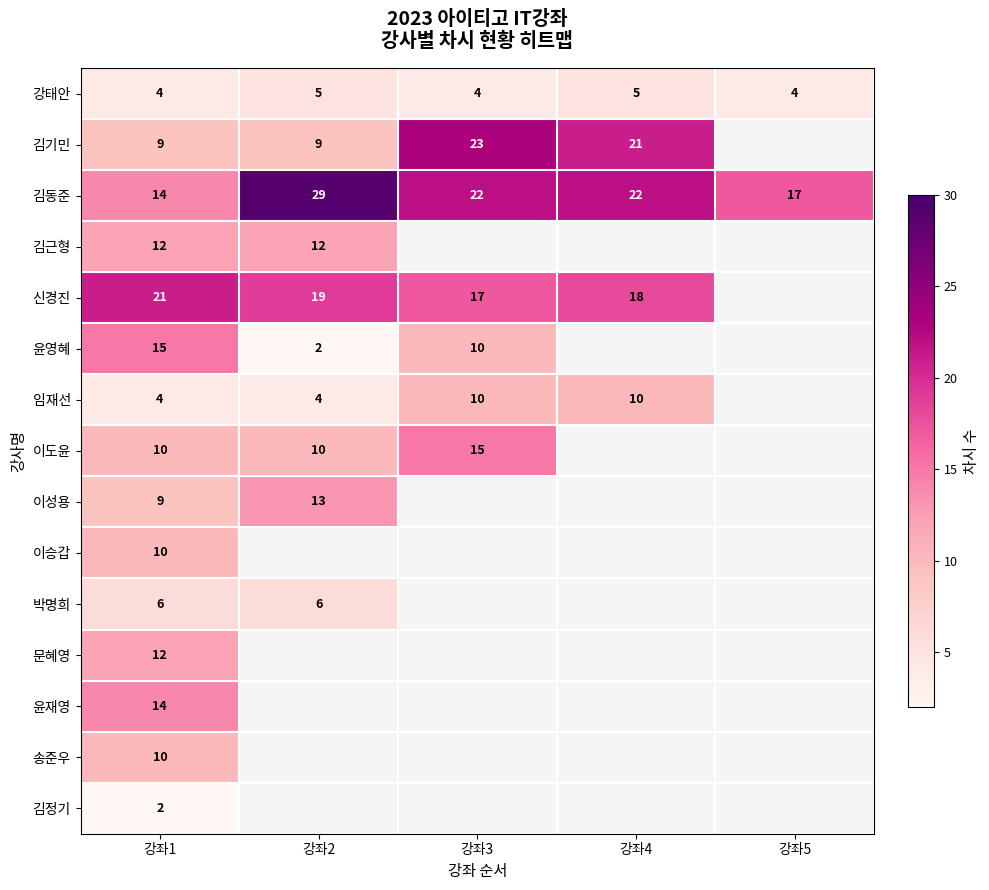

At how many categories does at least one series exceed 2?

5